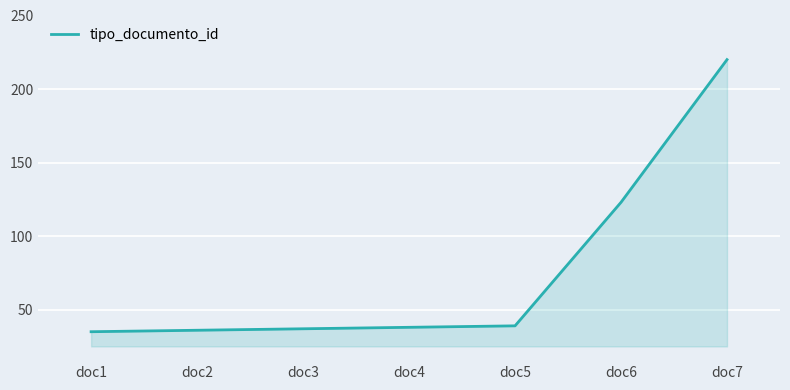

How many lines are shown in the chart?

1